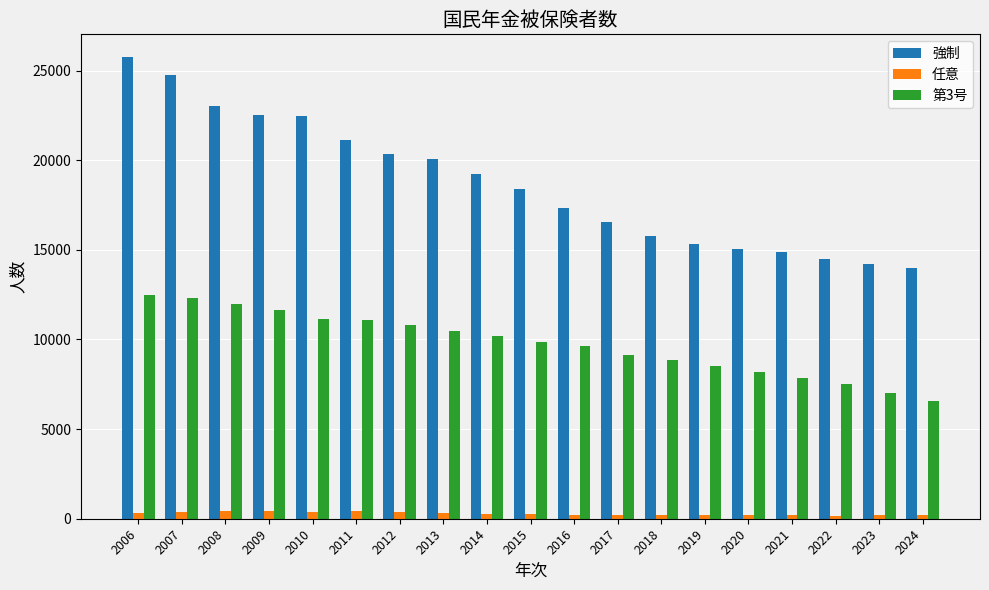

Which series has the largest total across all categories?

強制